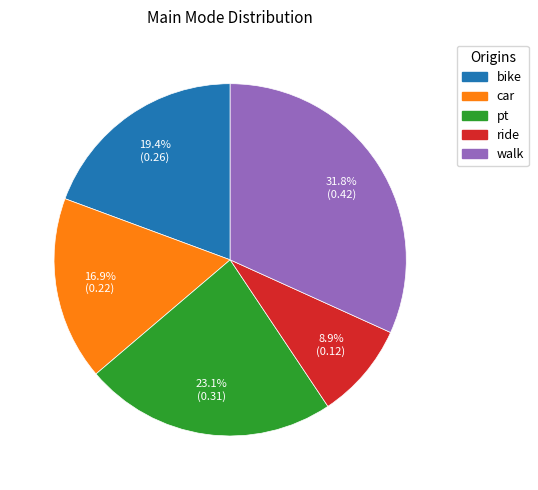

Which category has the biggest portion of the pie?

walk